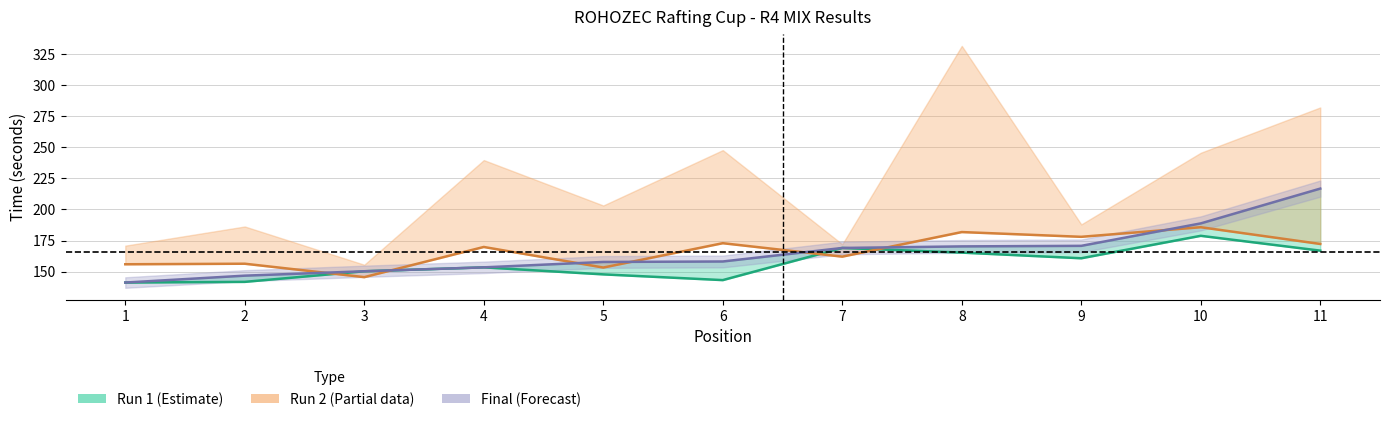

At which category is the sum across all series the highest?

11